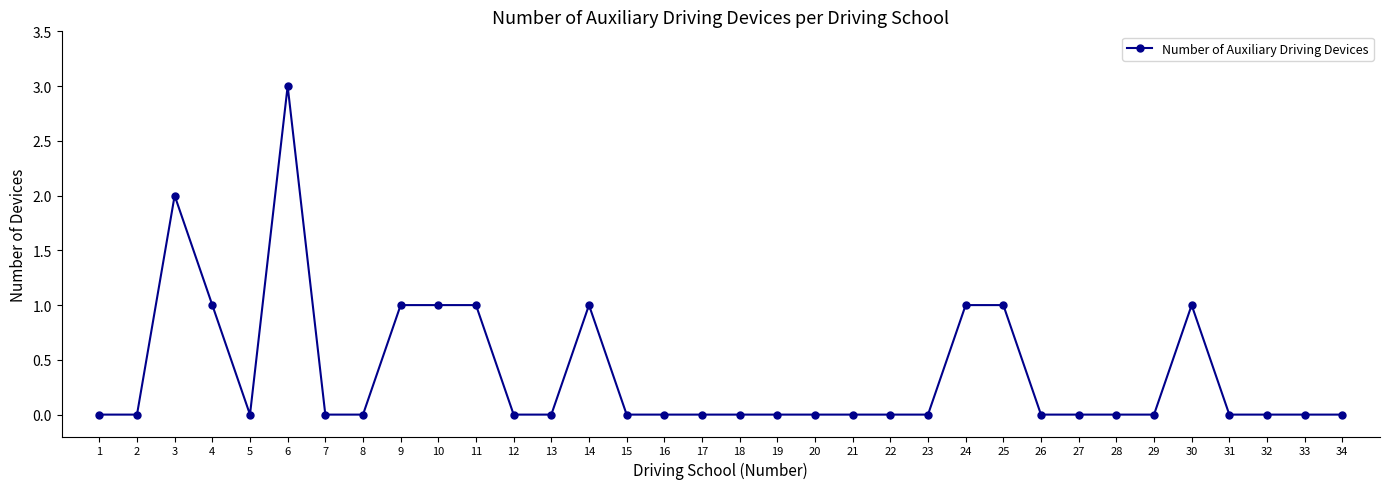

At which category does the chart reach its peak across all series?

6